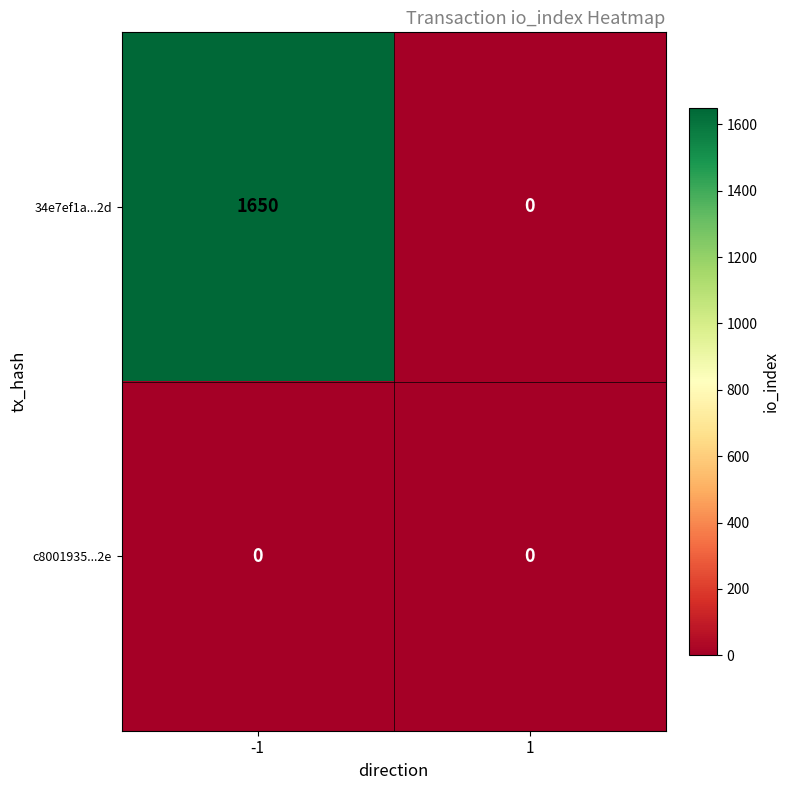

Which series has the largest total across all categories?

34e7ef1a...2d